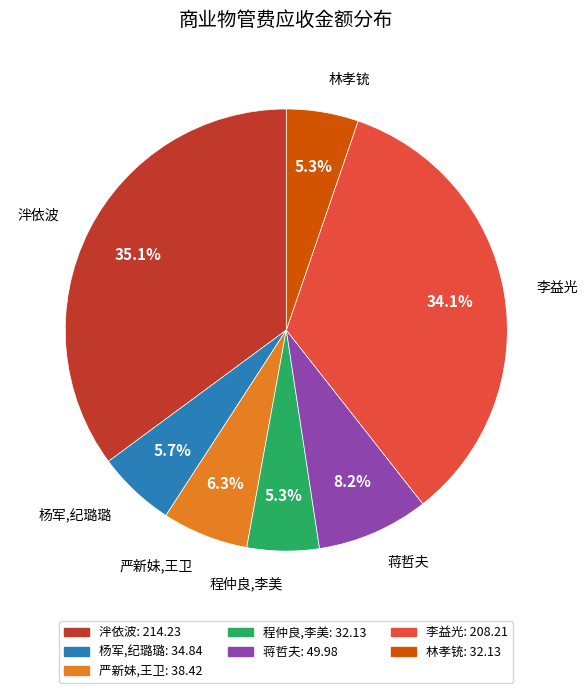

What is the ratio of the value at 程仲良,李美 to the value at 林孝铳?

1.0